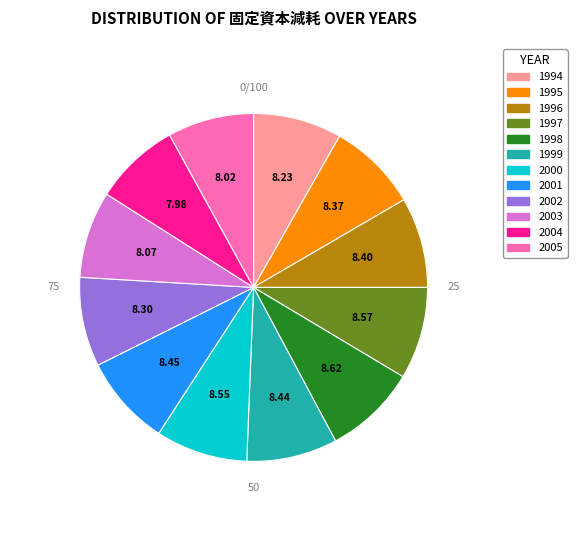

To the nearest percent, what portion does 1999 represent?

8%